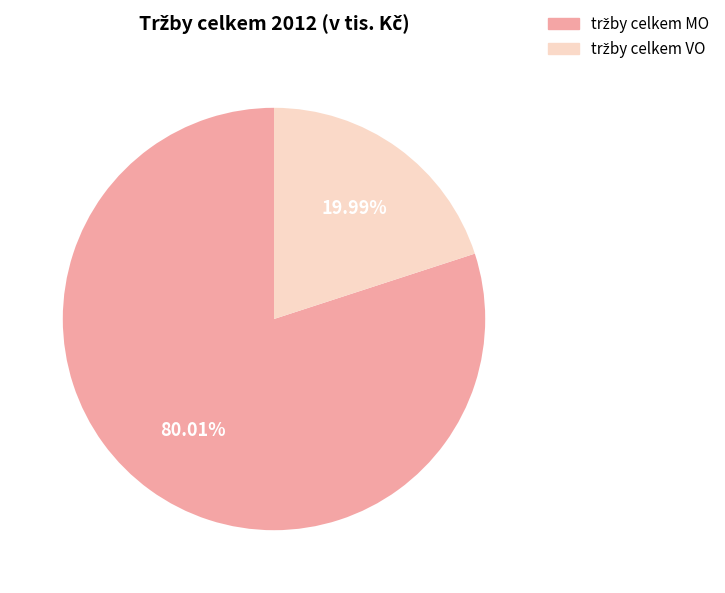

Is there a majority slice in this chart?

Yes